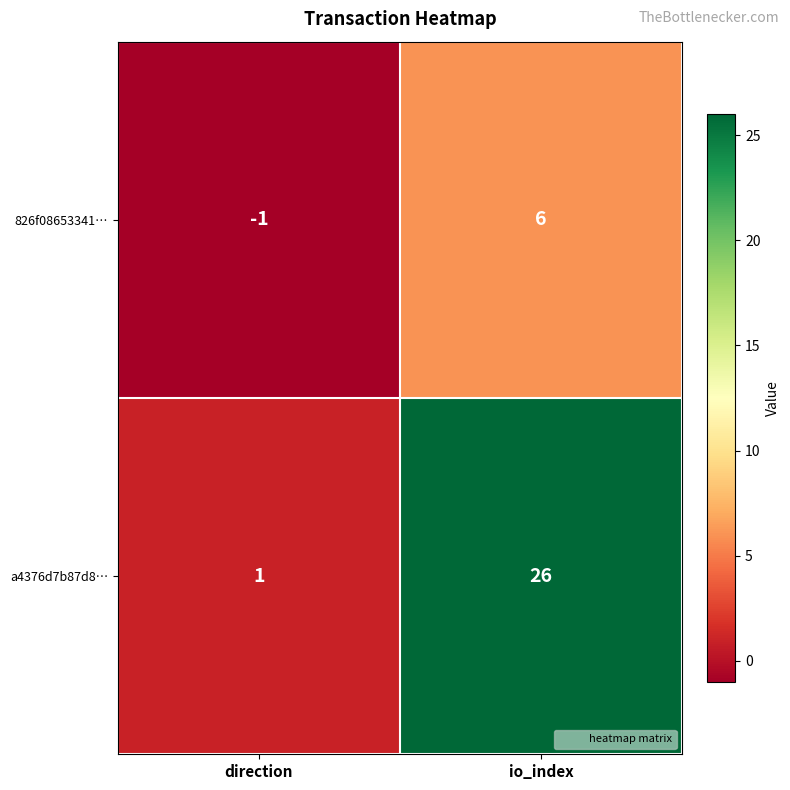

List the series in order of their overall mean, lowest first.

826f08653341…, a4376d7b87d8…